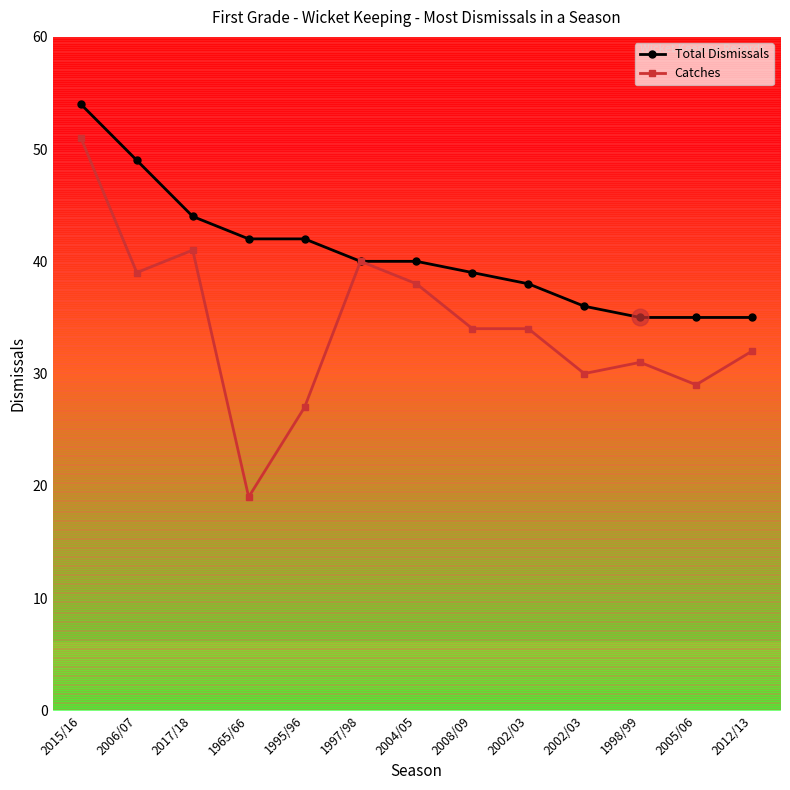

What is the difference between the Total Dismissals values at 2002/03 and 2006/07?

13